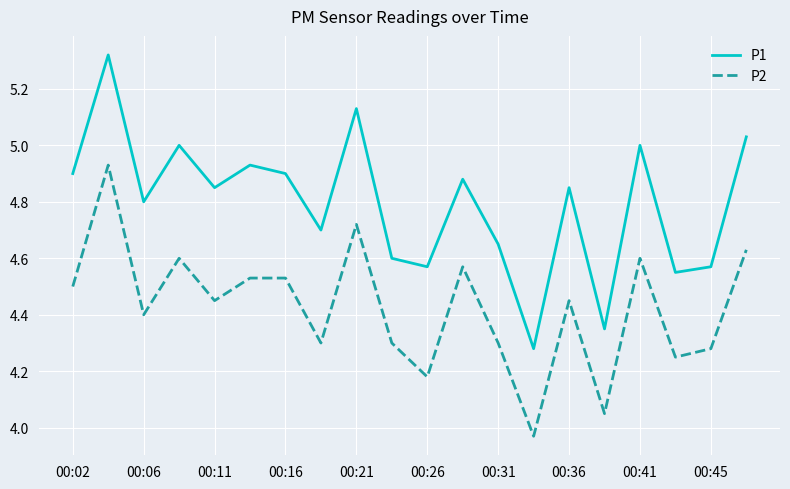

True or false: P1 and P2 intersect in this chart.

False